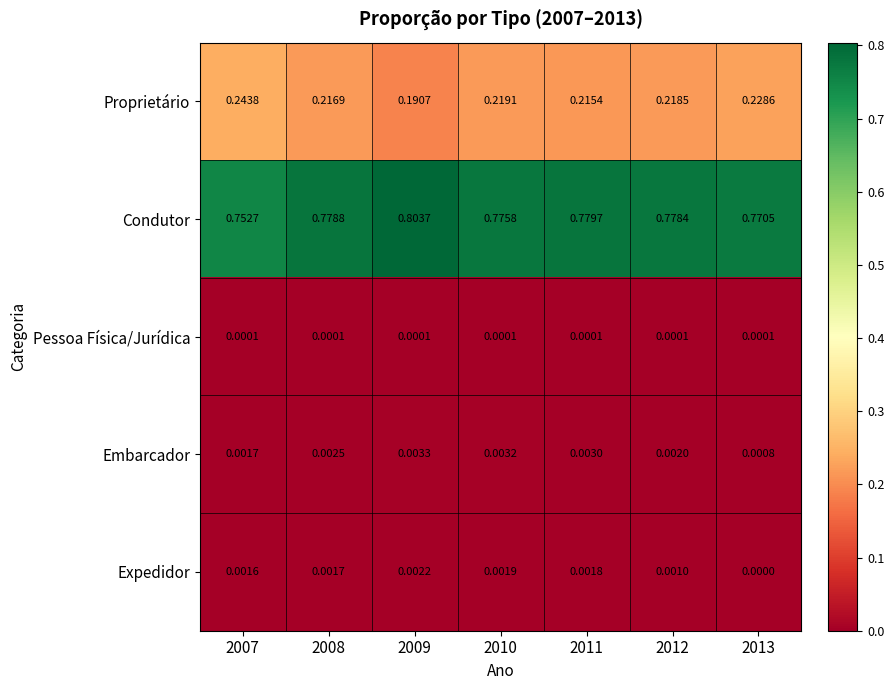

Is the value of Embarcador at 2007 greater than the value of Condutor at 2010?

No